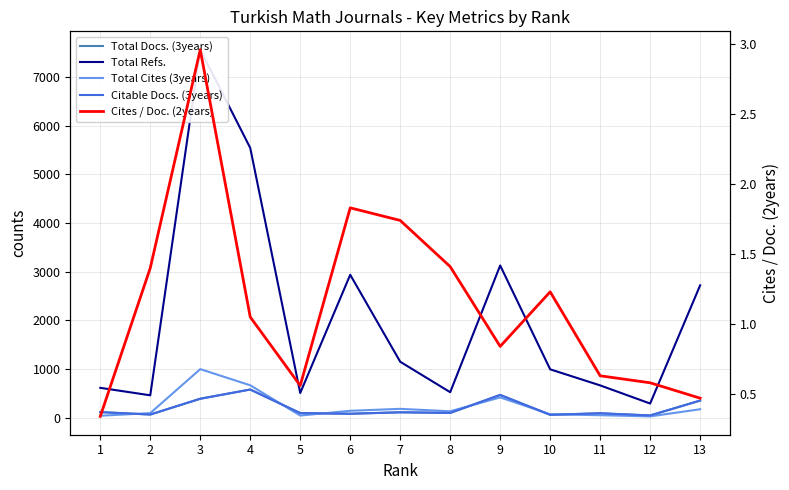

Reading left to right, list all the values displayed in this chart.

Total Docs. (3years): 115.0	65.0	391.0	579.0	95.0	81.0	111.0	98.0	468.0	60.0	91.0	46.0	352.0
Total Refs.: 614.0	460.0	7563.0	5544.0	508.0	2937.0	1150.0	524.0	3128.0	994.0	664.0	291.0	2720.0
Total Cites (3years): 40.0	94.0	998.0	666.0	44.0	142.0	182.0	132.0	417.0	70.0	51.0	27.0	174.0
Citable Docs. (3years): 115.0	65.0	388.0	579.0	94.0	81.0	111.0	98.0	468.0	59.0	91.0	46.0	352.0
Cites / Doc. (2years): 0.3	1.4	3.0	1.1	0.6	1.8	1.7	1.4	0.8	1.2	0.6	0.6	0.5